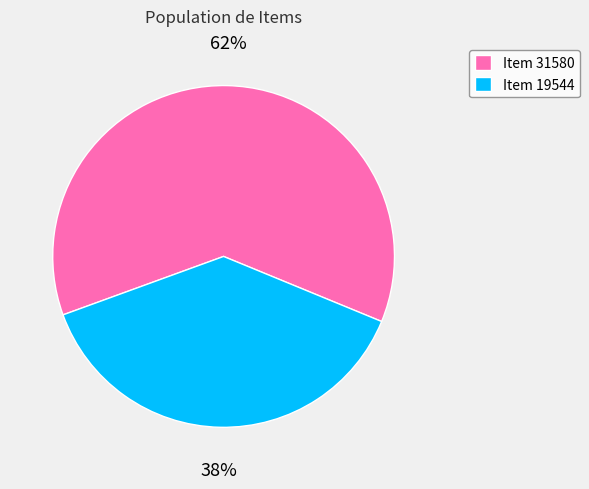

To the nearest percent, what portion does Item 31580 represent?

62%